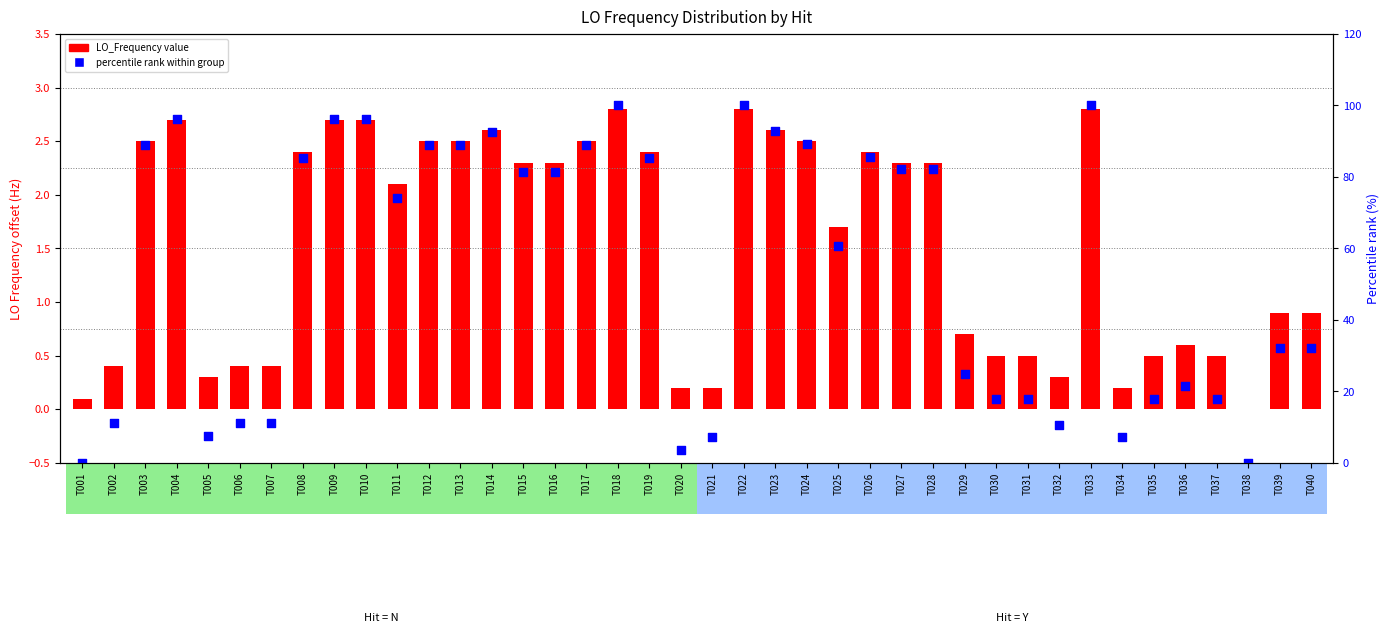

Which series contains the lowest Y value?

LO_Frequency (Hit=Y)